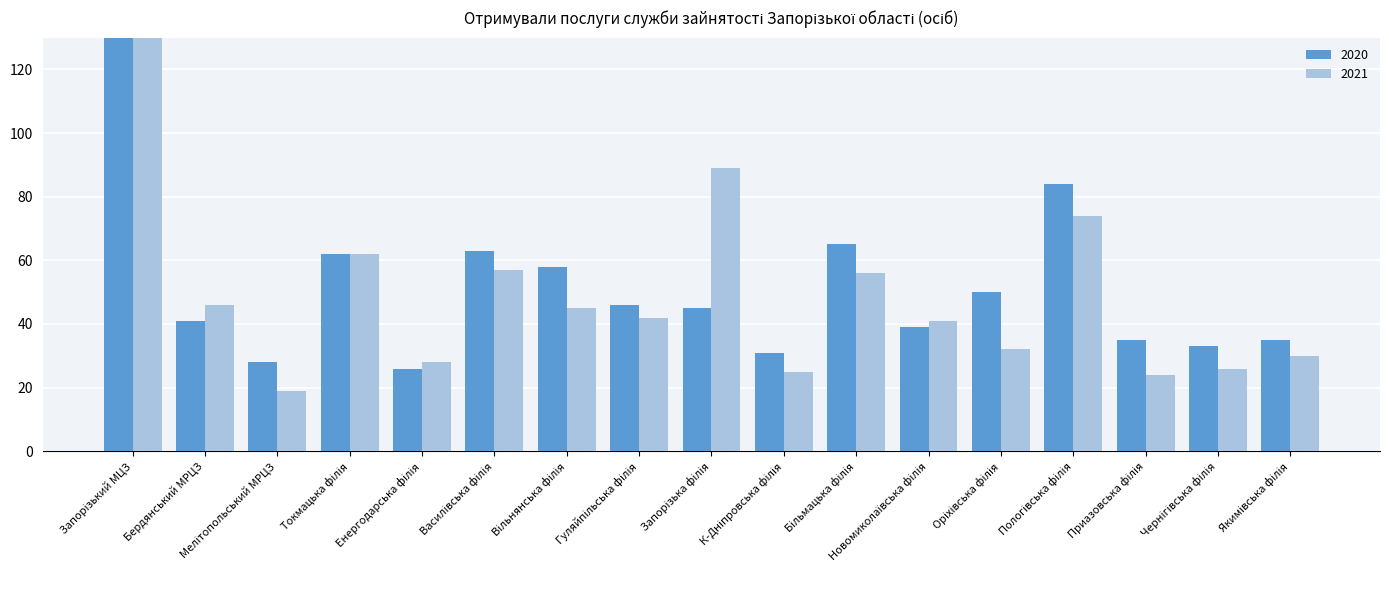

What is the lowest value of the 2020 series?

26